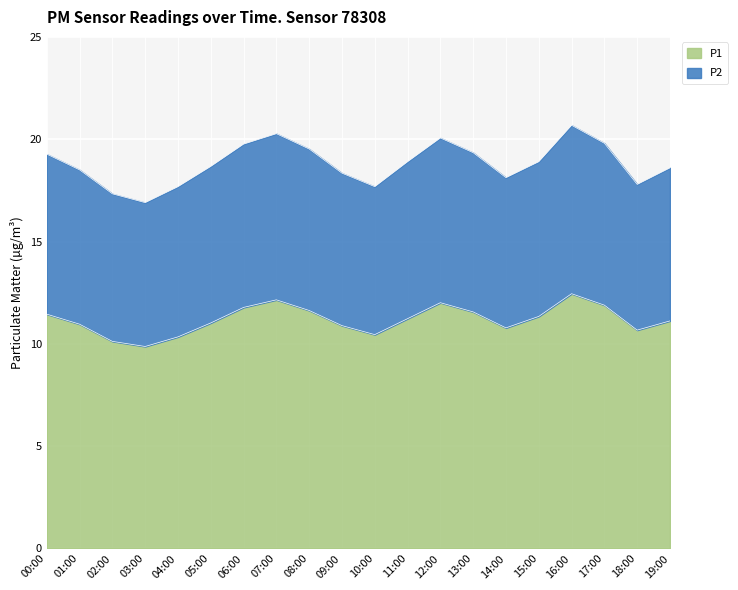

Reading left to right, list all the values displayed in this chart.

P1: 00:00=11.4	01:00=11.0	02:00=10.1	03:00=9.9	04:00=10.3	05:00=11.0	06:00=11.8	07:00=12.2	08:00=11.6	09:00=10.9	10:00=10.4	11:00=11.2	12:00=12.0	13:00=11.6	14:00=10.8	15:00=11.3	16:00=12.4	17:00=11.9	18:00=10.7	19:00=11.1
P2: 00:00=19.3	01:00=18.5	02:00=17.3	03:00=16.9	04:00=17.7	05:00=18.7	06:00=19.8	07:00=20.3	08:00=19.5	09:00=18.3	10:00=17.7	11:00=18.9	12:00=20.1	13:00=19.3	14:00=18.1	15:00=18.9	16:00=20.7	17:00=19.8	18:00=17.8	19:00=18.6